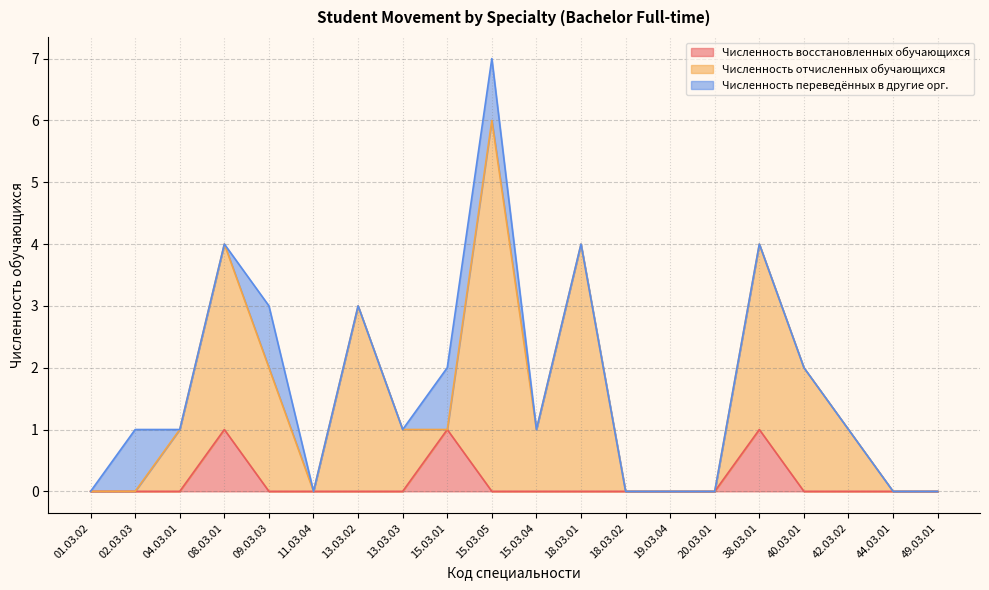

Which series ends up on top after the final intersection of Численность отчисленных обучающихся and Численность восстановленных обучающихся?

Численность отчисленных обучающихся